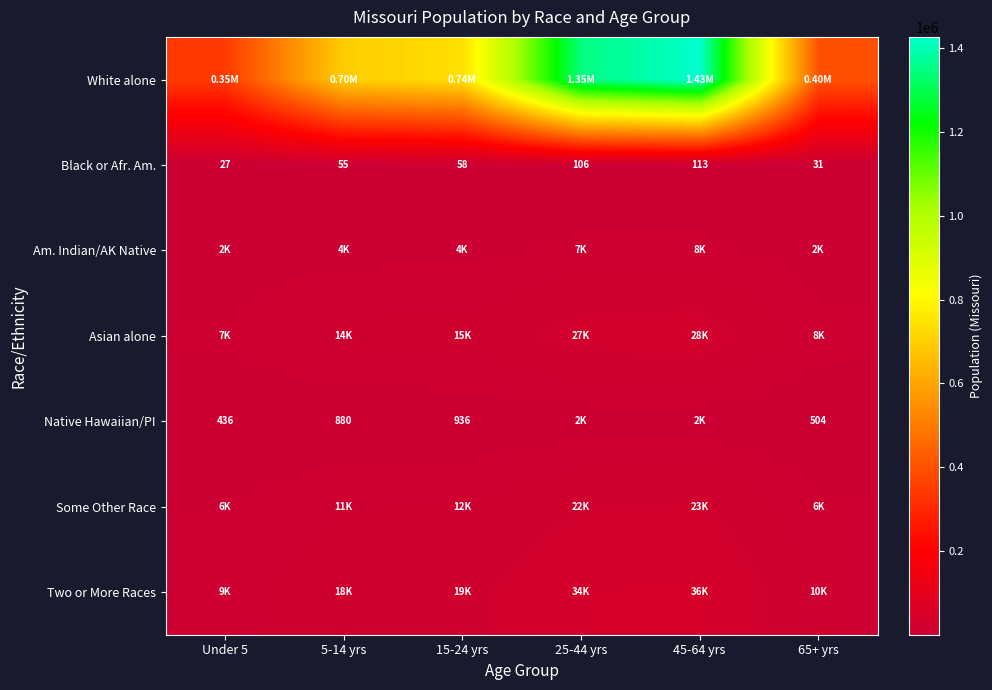

What is the maximum value shown in the chart?

1426998.4